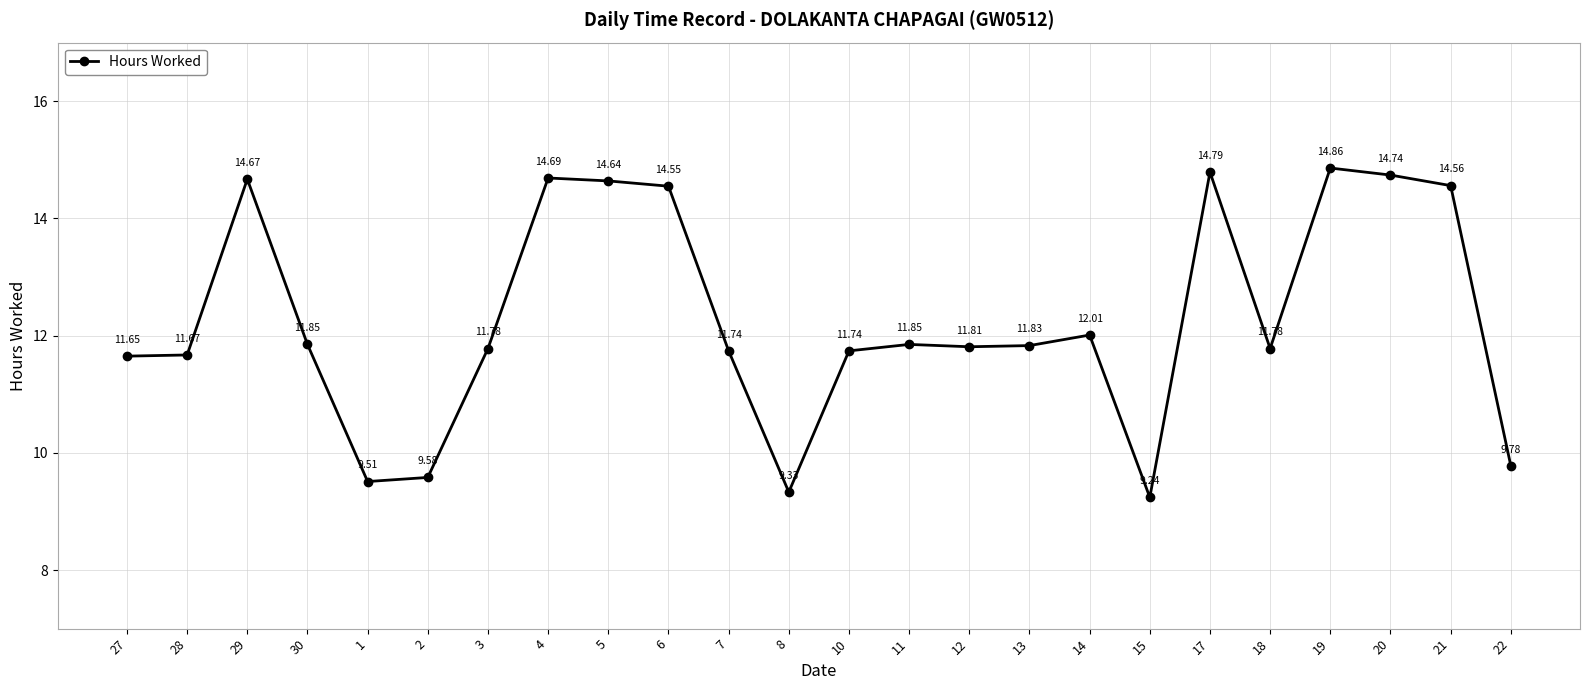

How many points are higher than both their immediate neighbors (excluding endpoints)?

6